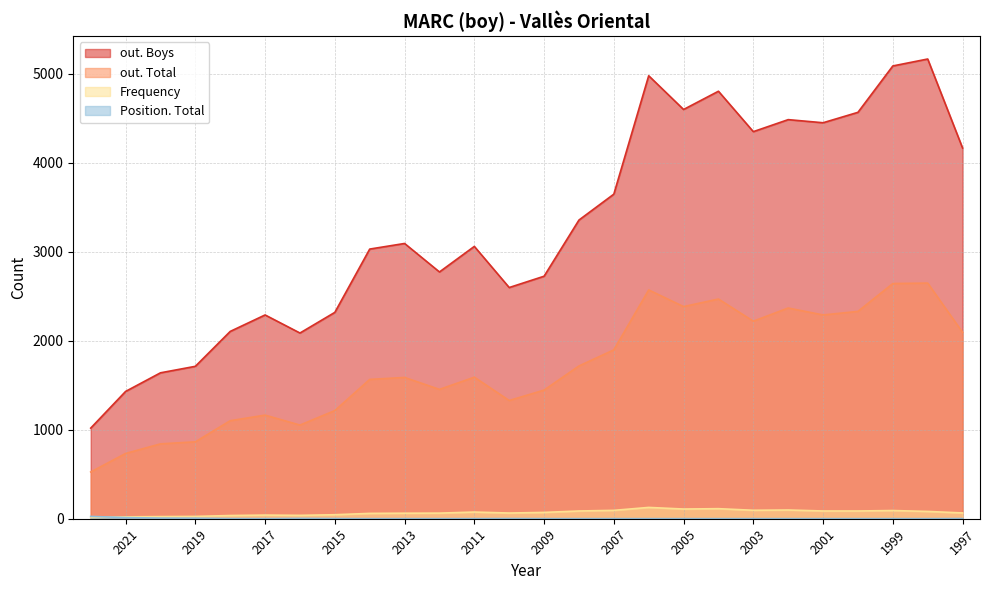

What is the difference between the maximum and minimum values in the Frequency series?

112